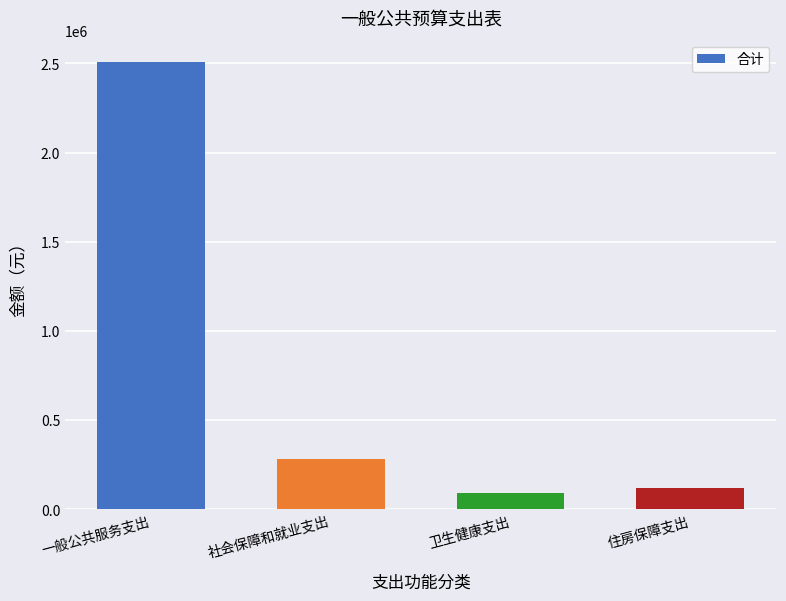

What is the difference between the maximum and minimum values?

2416426.6